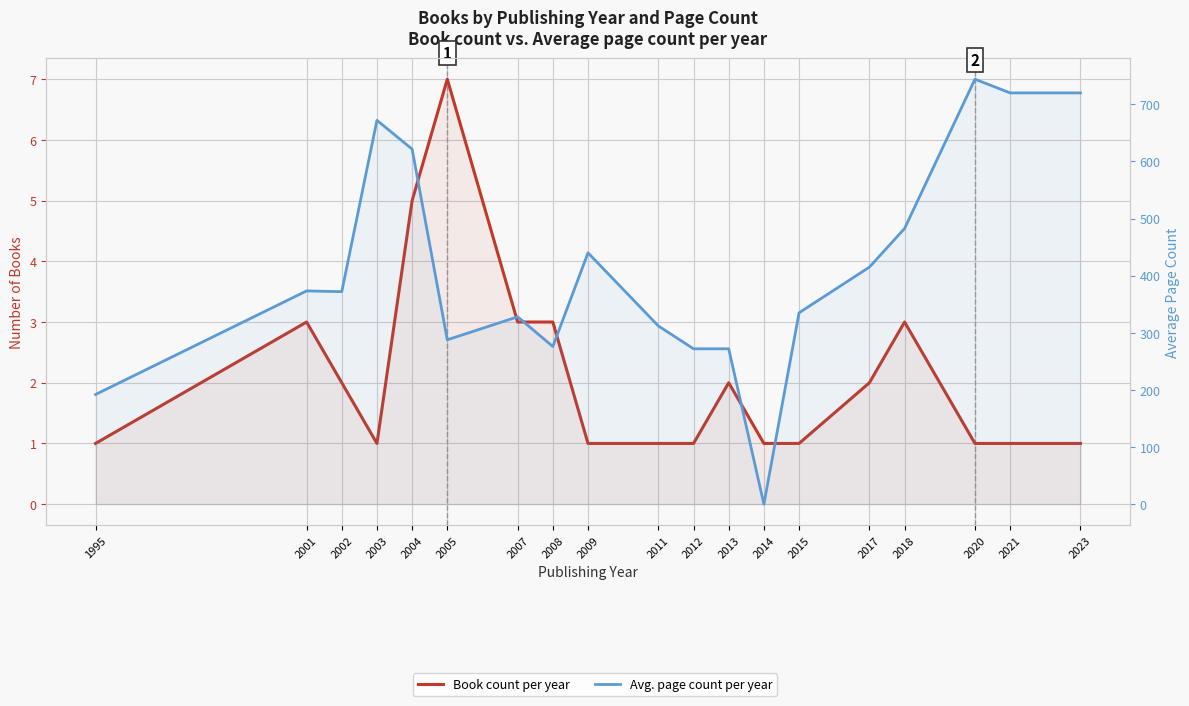

Which series changed the most between 1995 and 2002?

Avg. page count per year